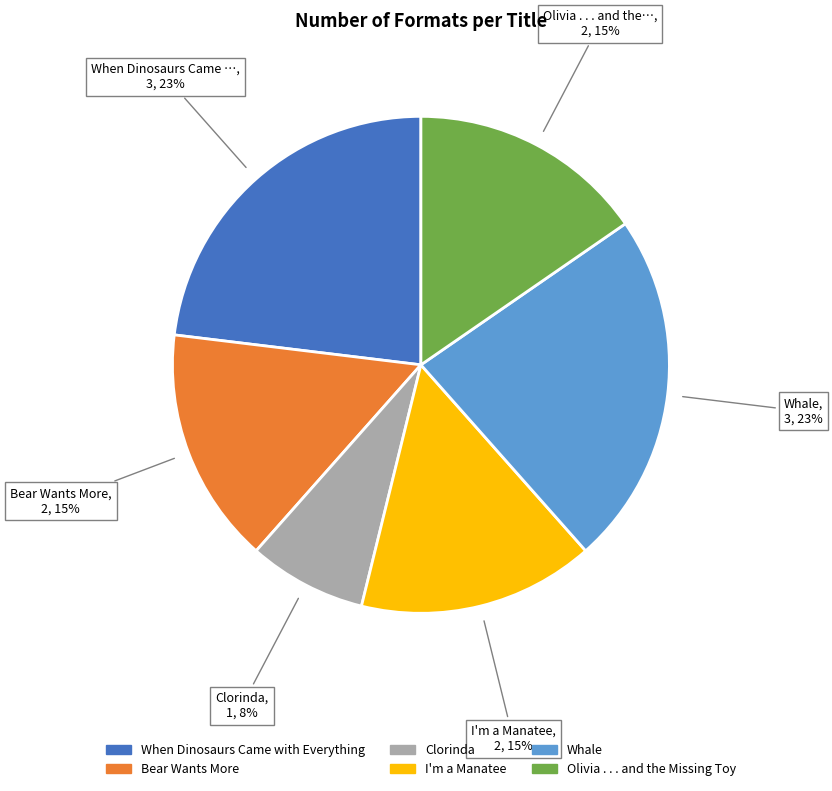

To the nearest percent, what is the average slice percentage?

17%